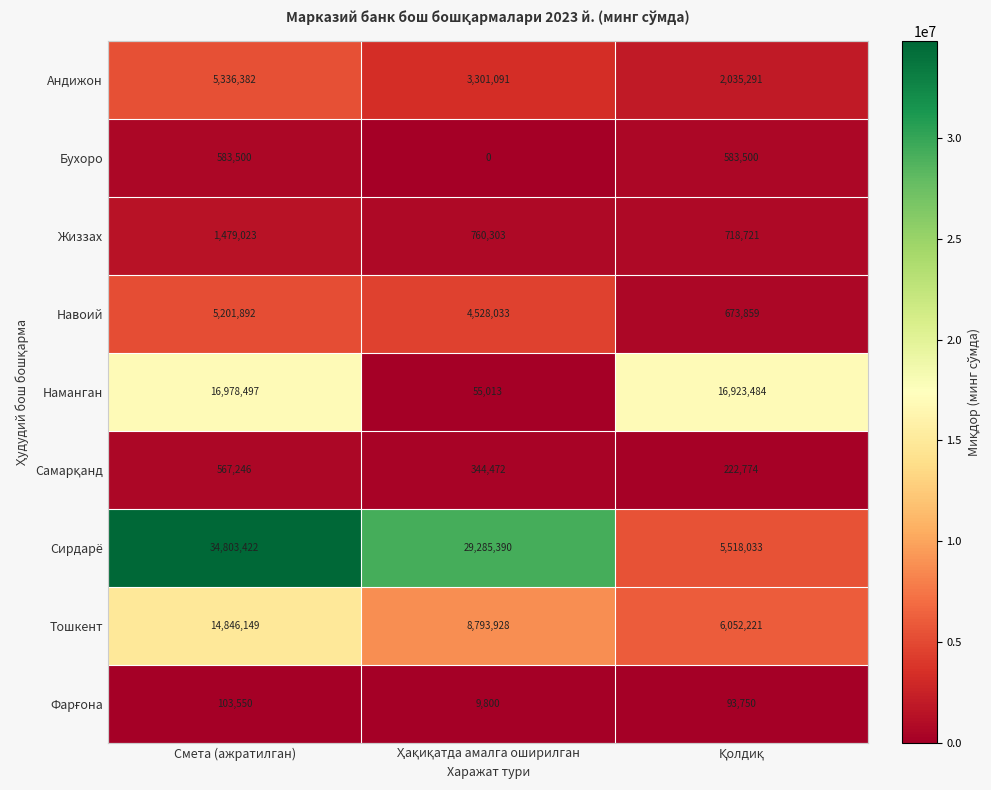

Which label corresponds to the largest value in the chart?

Смета (ажратилган)